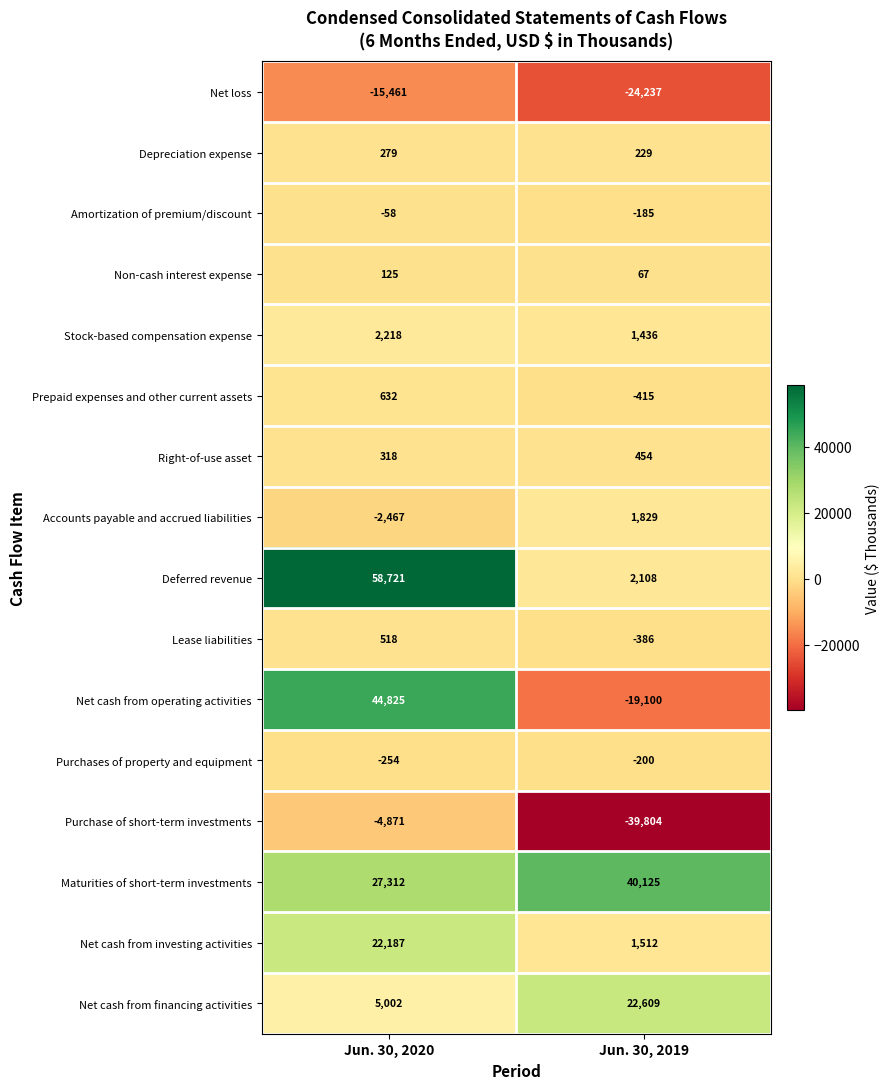

Which category has the highest value across all series?

Jun. 30, 2020